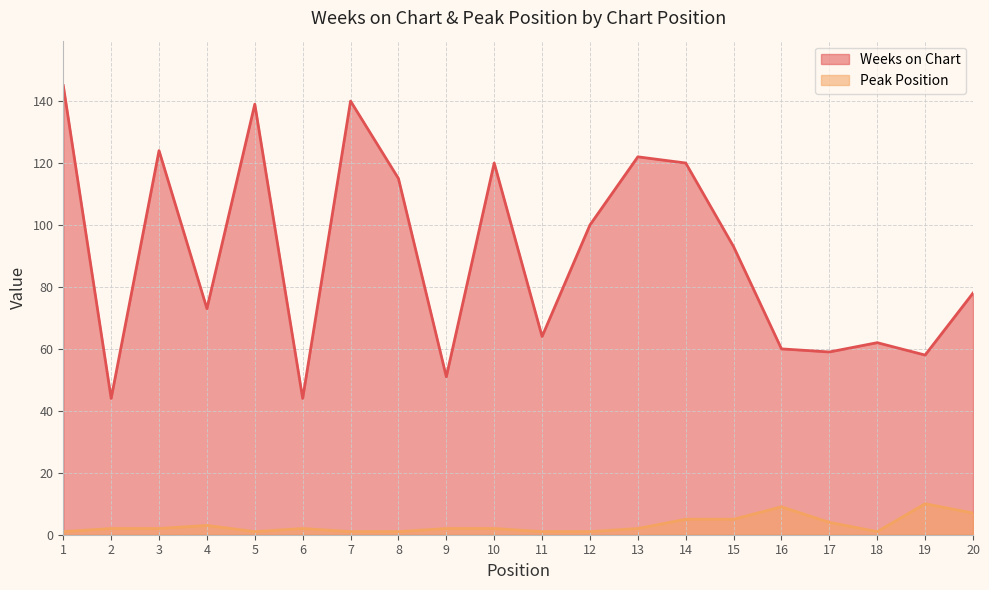

Rank the categories by Peak Position value from lowest to highest.

1, 5, 7, 8, 11, 12, 18, 2, 3, 6, 9, 10, 13, 4, 17, 14, 15, 20, 16, 19